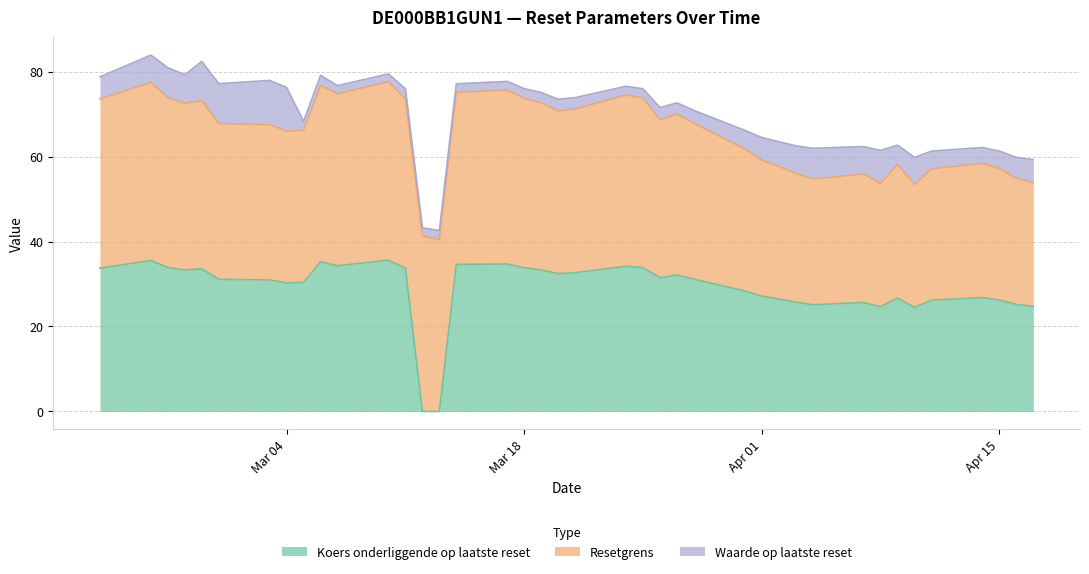

What is the highest value of the Koers onderliggende op laatste reset series?

35.6